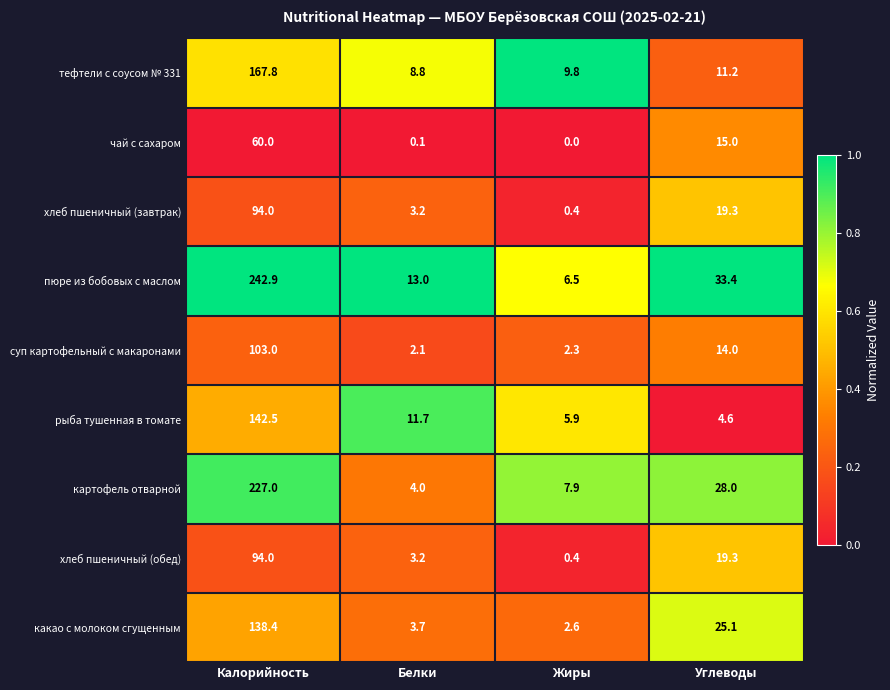

Where is какао с молоком сгущенным nearest to the value 70?

Углеводы